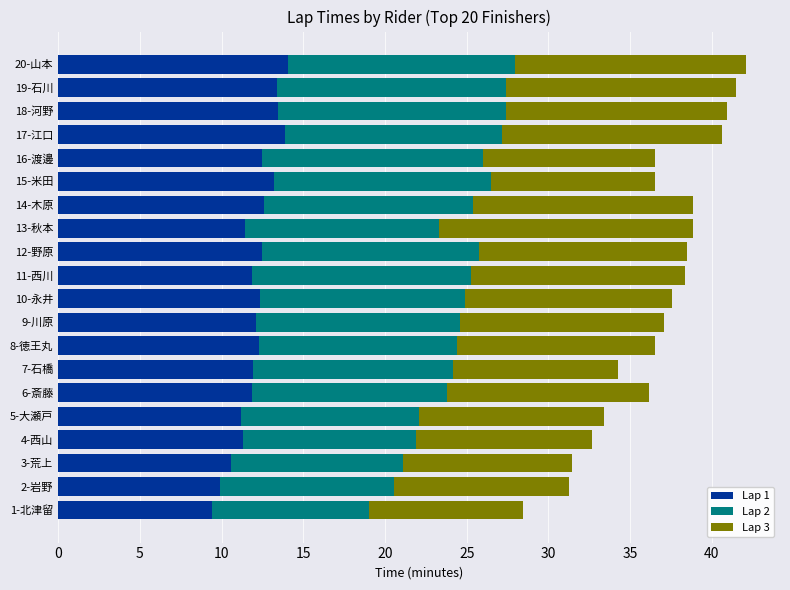

The Lap 1 series shows 12.1 at 9-川原. True or false?

True